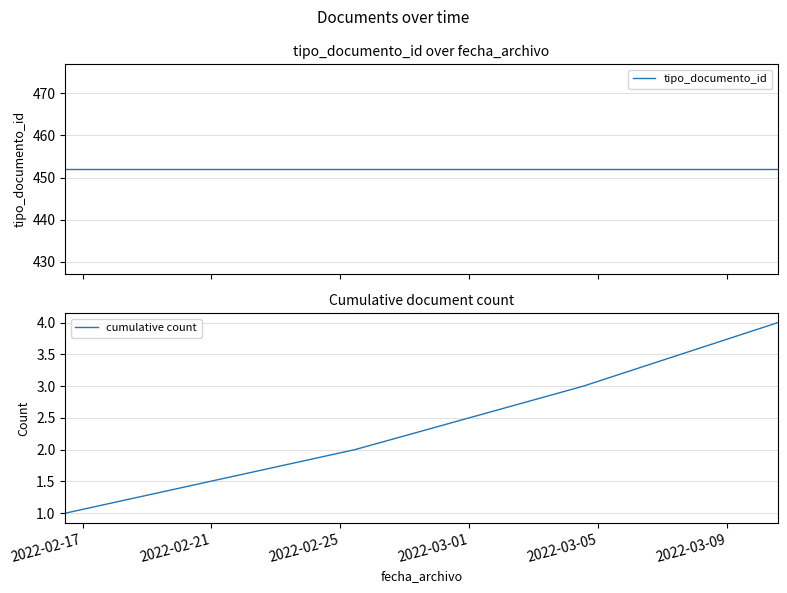

Which series has the largest total across all categories?

tipo_documento_id